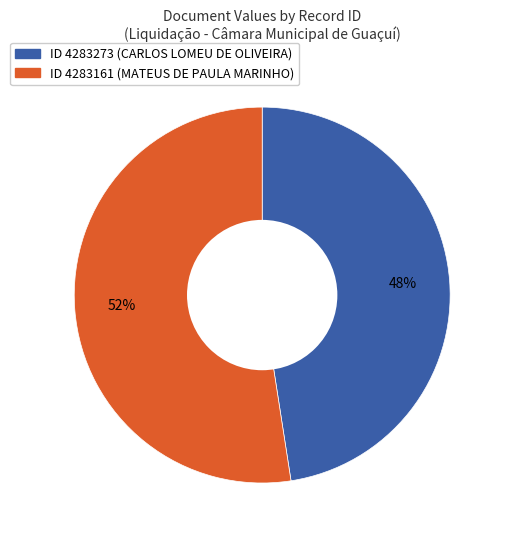

Is there any slice that represents more than half of the pie?

Yes